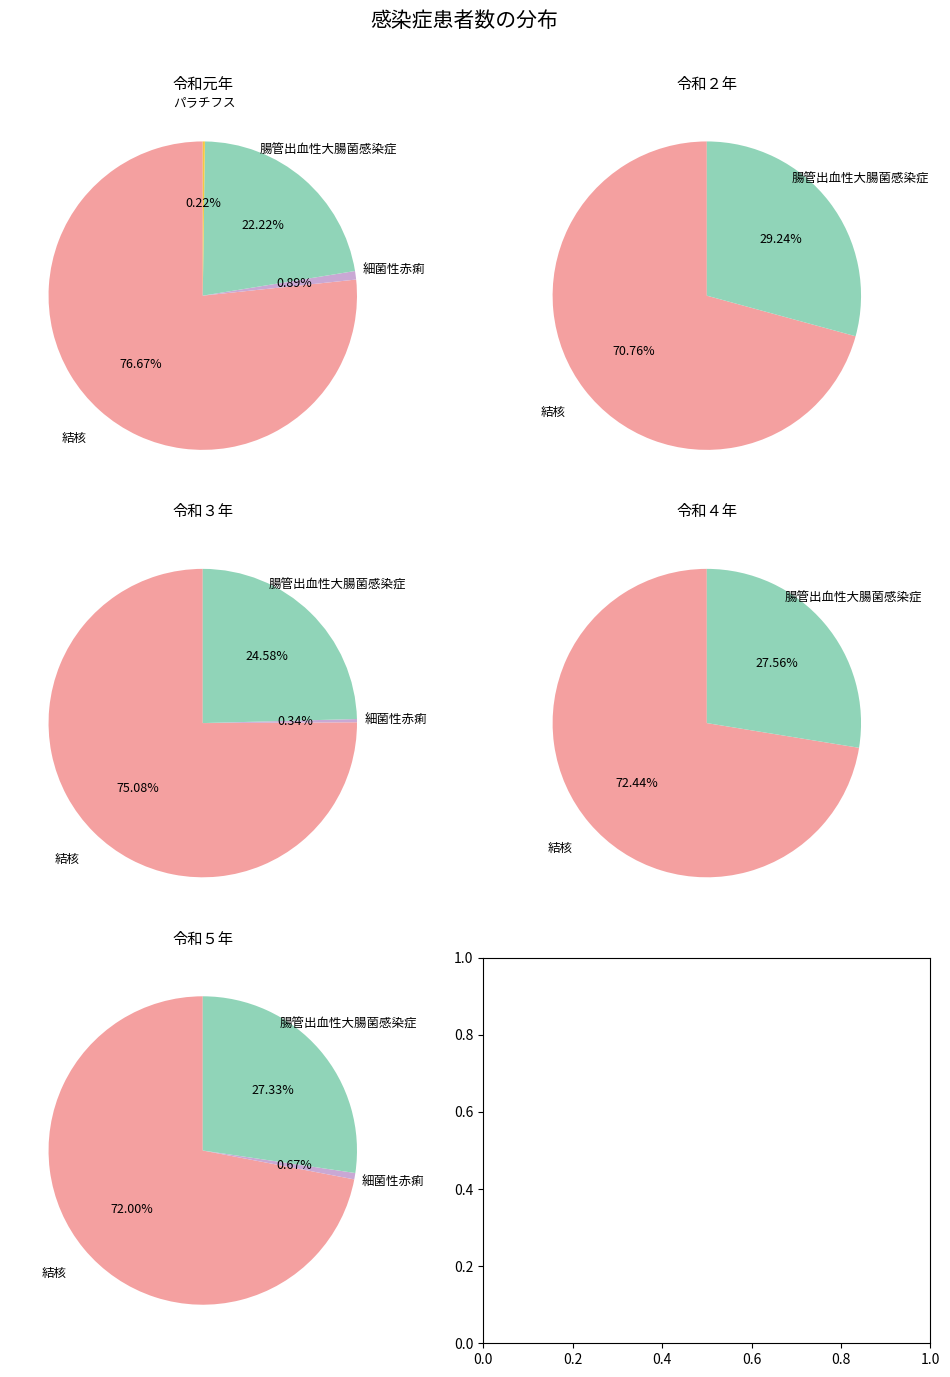

Is the sum of 細菌性赤痢 and パラチフス greater than half?

No